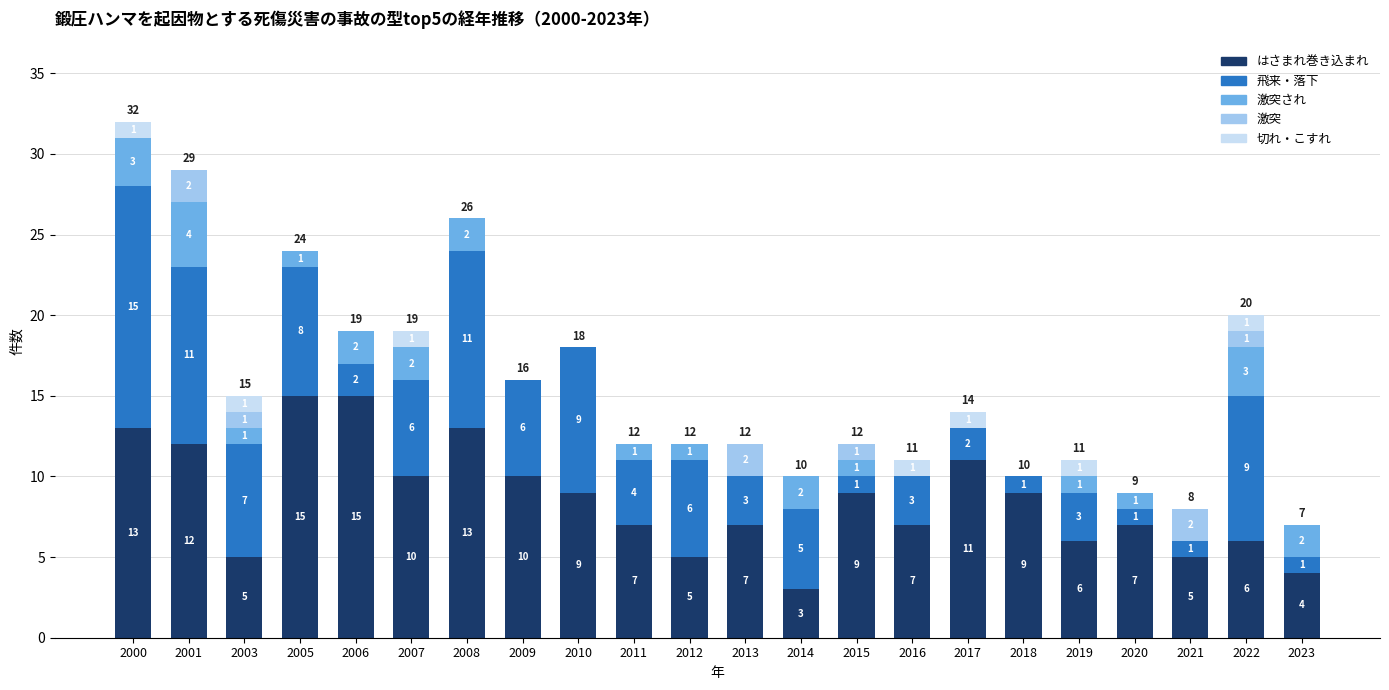

At which category is the sum across all series the highest?

2000